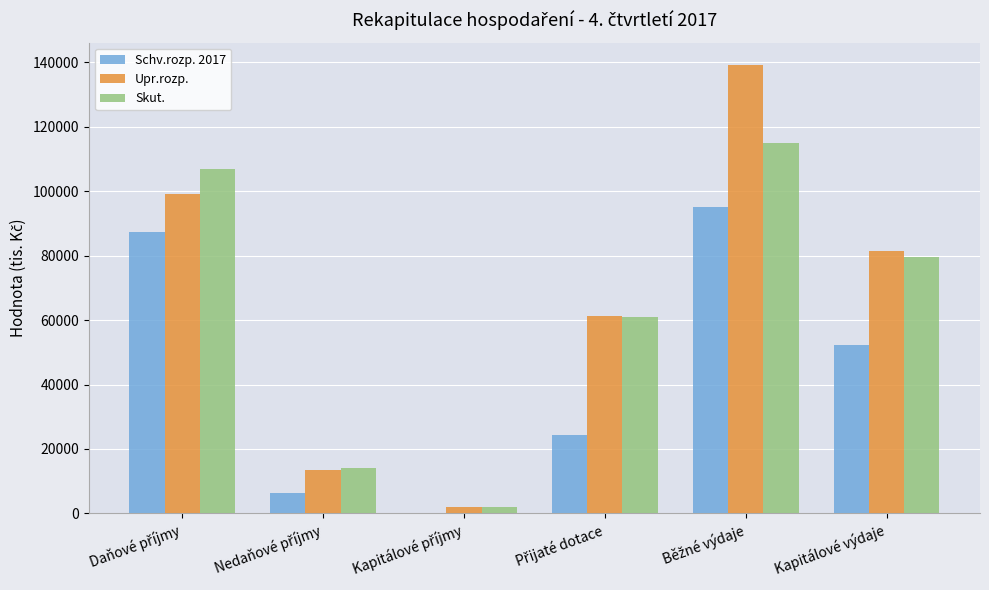

What is the sum of all Upr.rozp. values?

396563.5